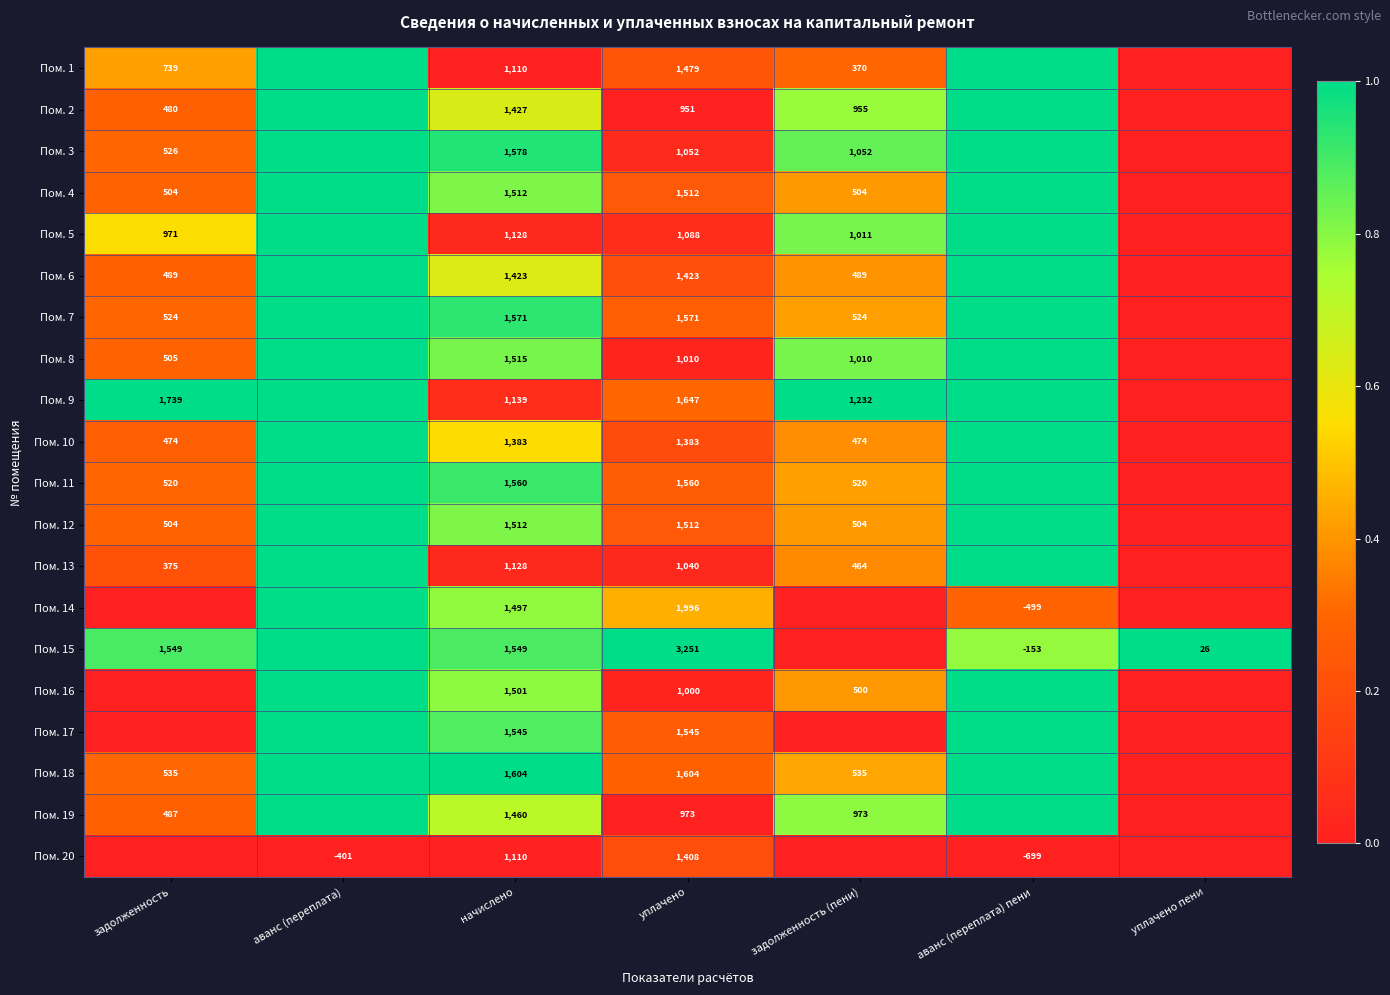

Is it true that Пом. 19 equals 1460 at начислено?

True